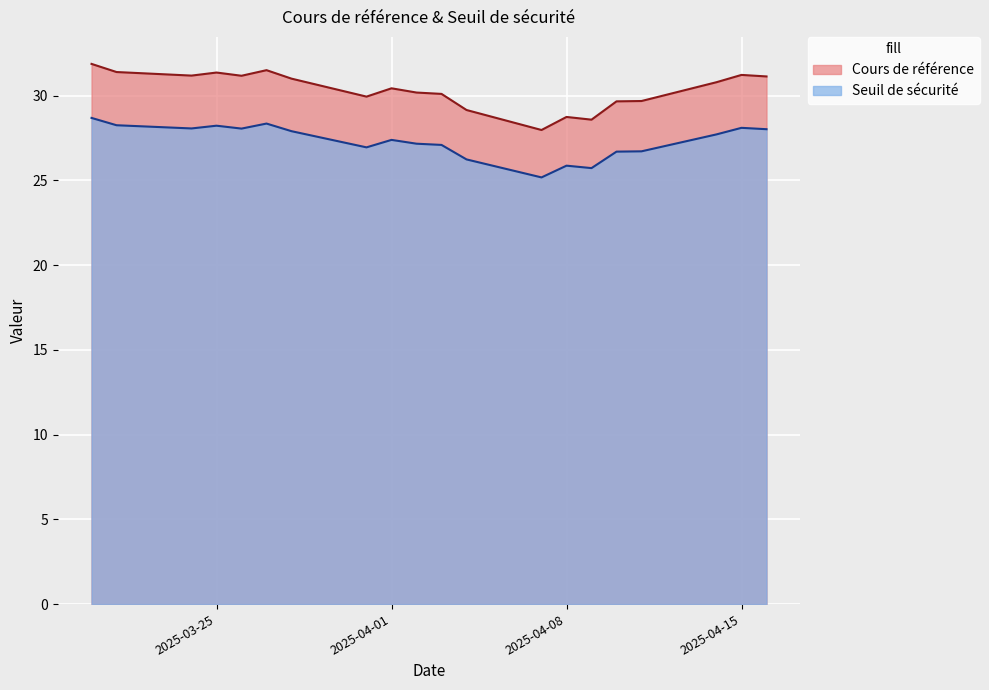

What is the difference between the highest and lowest values at 2025-03-25?

3.1